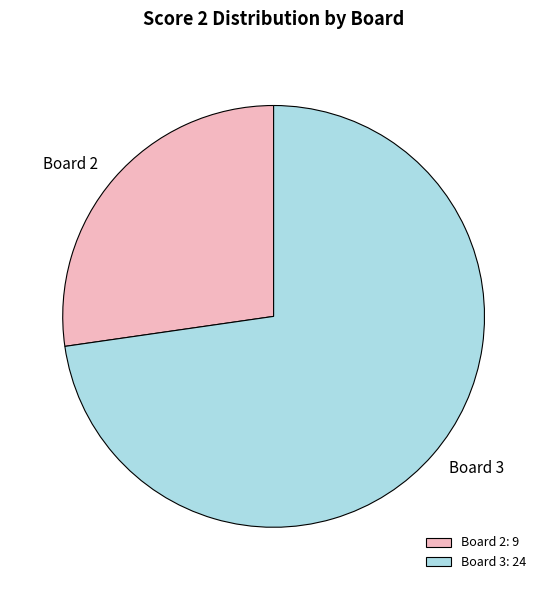

What is the ratio of the value at Board 3 to the value at Board 2?

2.7